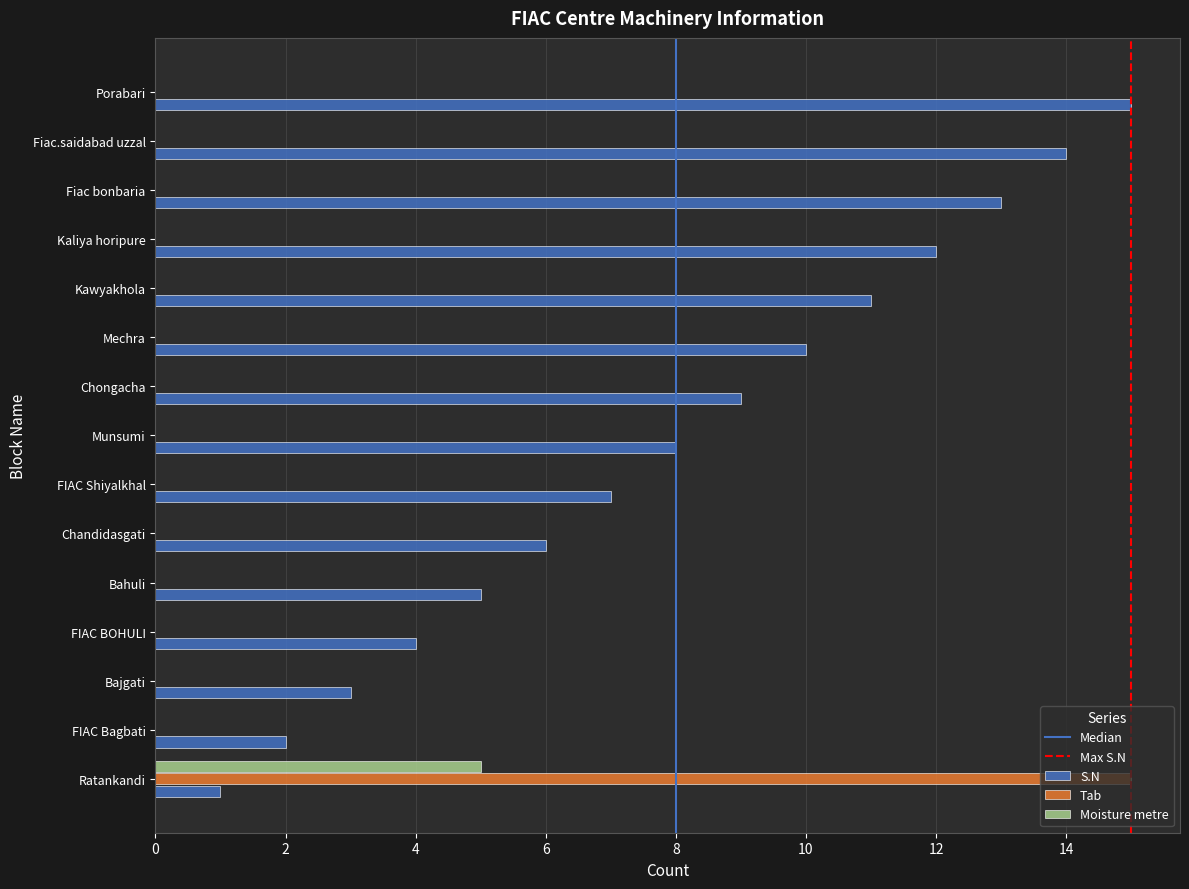

Is the value of S.N at Mechra greater than the value of Tab at Mechra?

Yes